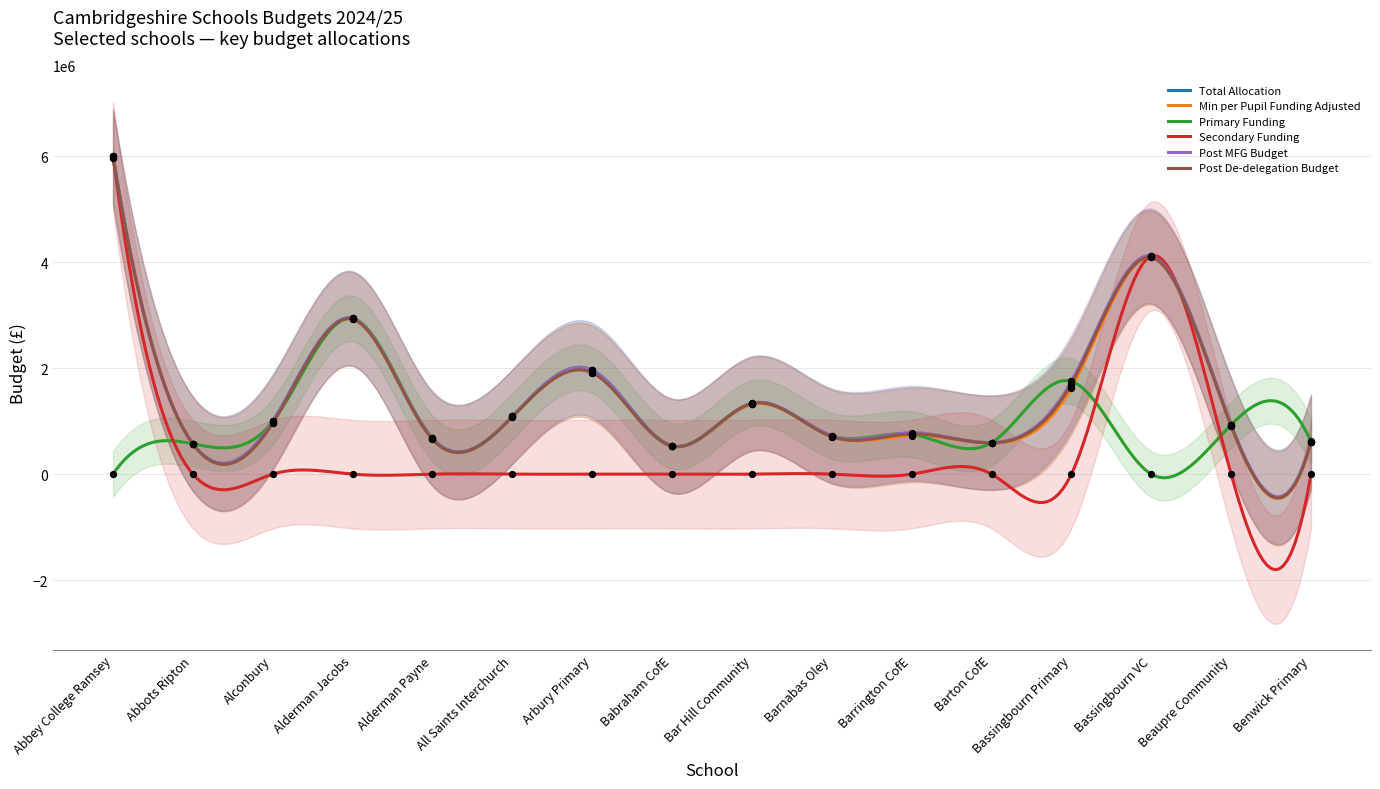

What are all the series names shown in the legend?

Total Allocation, Min per Pupil Funding Adjusted, Primary Funding, Secondary Funding, Post MFG Budget, Post De-delegation Budget